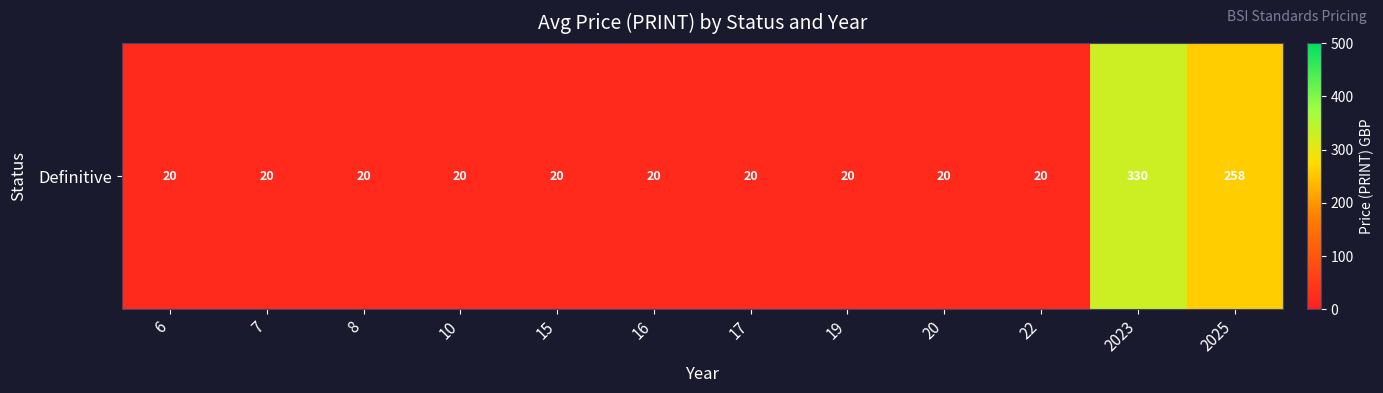

Count the number of categories in the chart.

12